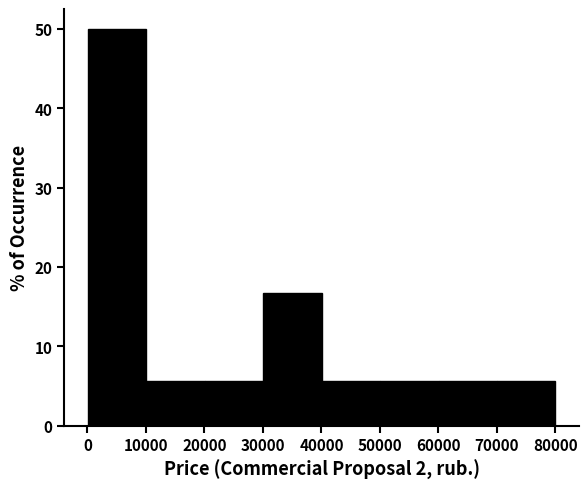

Reading left to right, transcribe this chart: for each bar, give the range it covers on the x-axis and its height. Neither the bar edges nor the heights are printed on the chart, so give them approximately, as read against the axes.

0 to 10000: 50
10000 to 20000: 6
20000 to 30000: 6
30000 to 40000: 17
40000 to 50000: 6
50000 to 60000: 6
60000 to 70000: 6
70000 to 80000: 6